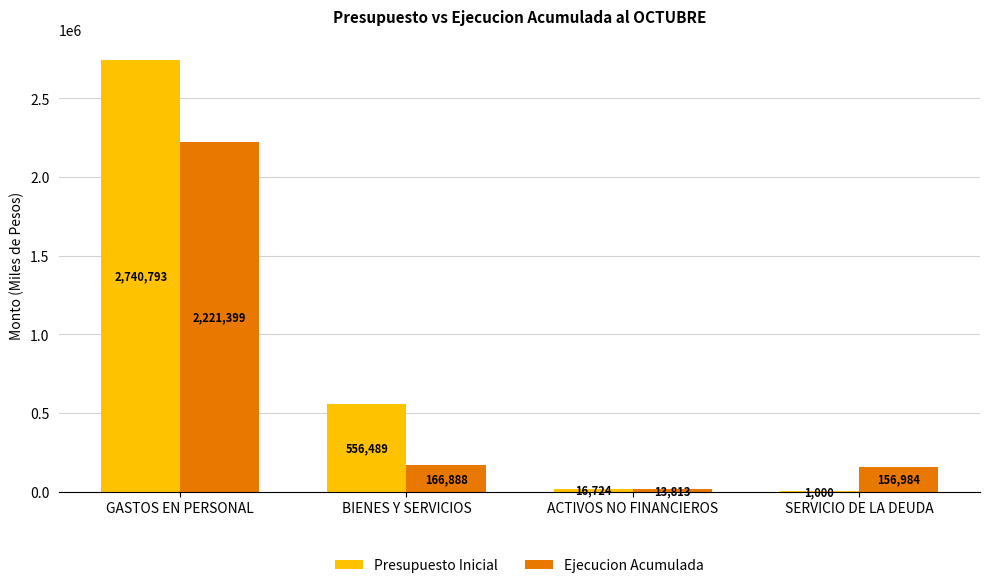

What is the sum of the Presupuesto Inicial values at SERVICIO DE LA DEUDA and ACTIVOS NO FINANCIEROS?

17724